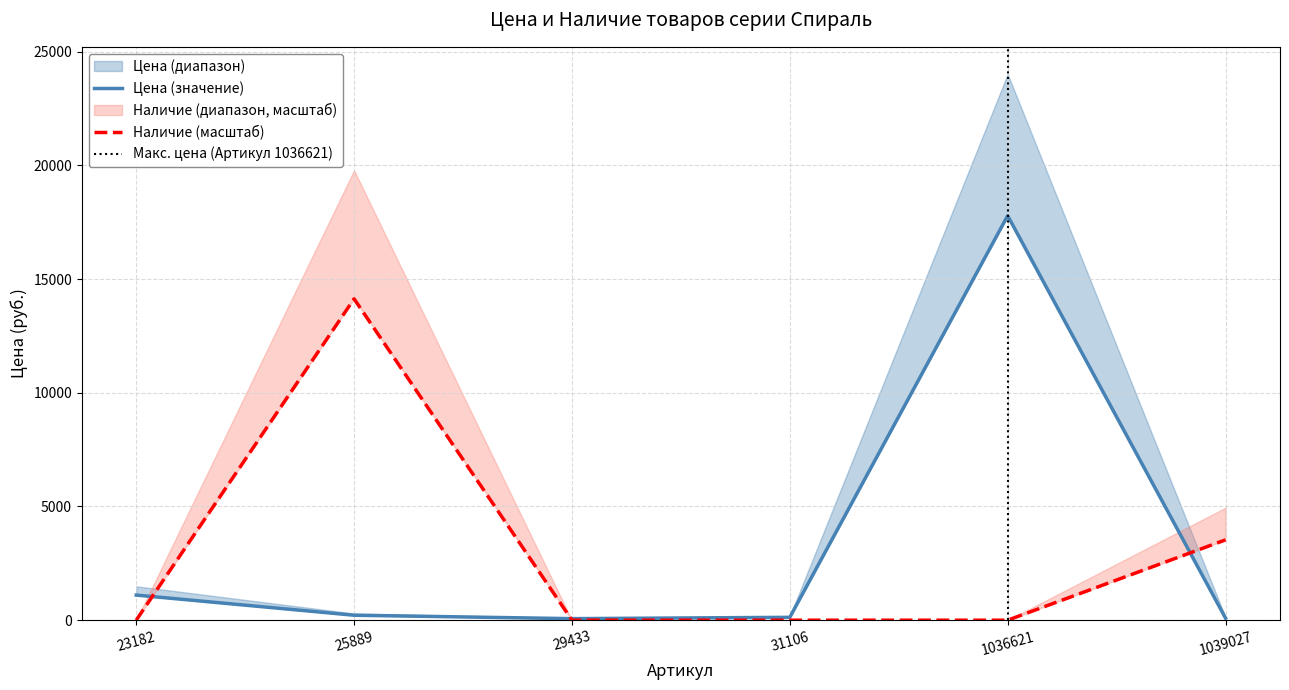

Reading left to right, extract all data points from this chart.

Цена: 1104.0	218.0	68.0	126.0	17785.0	91.0
Наличие: 0.0	14129.9	0.0	0.0	0.0	3532.5